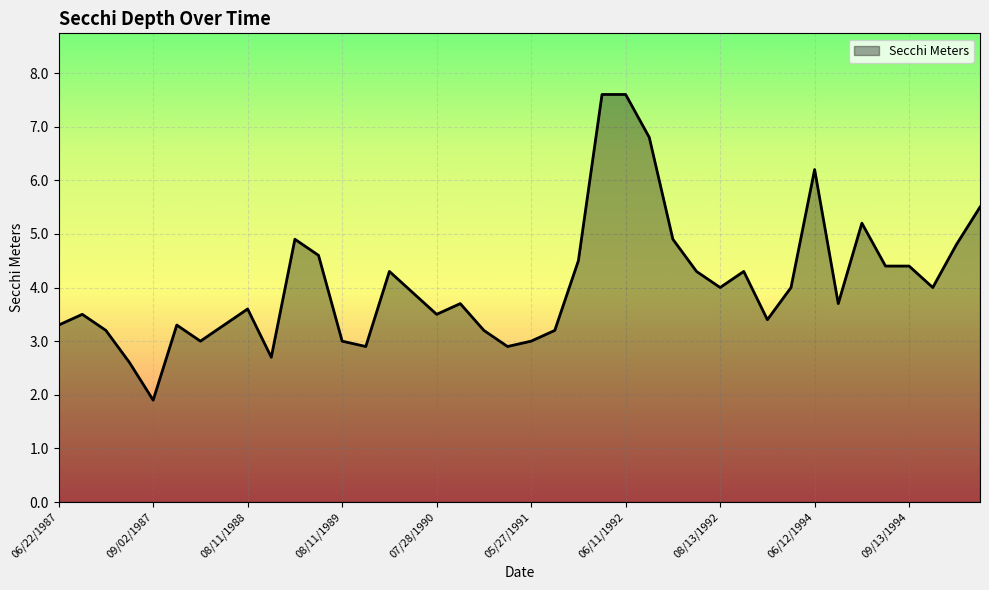

What is the difference between the maximum and minimum values?

5.7